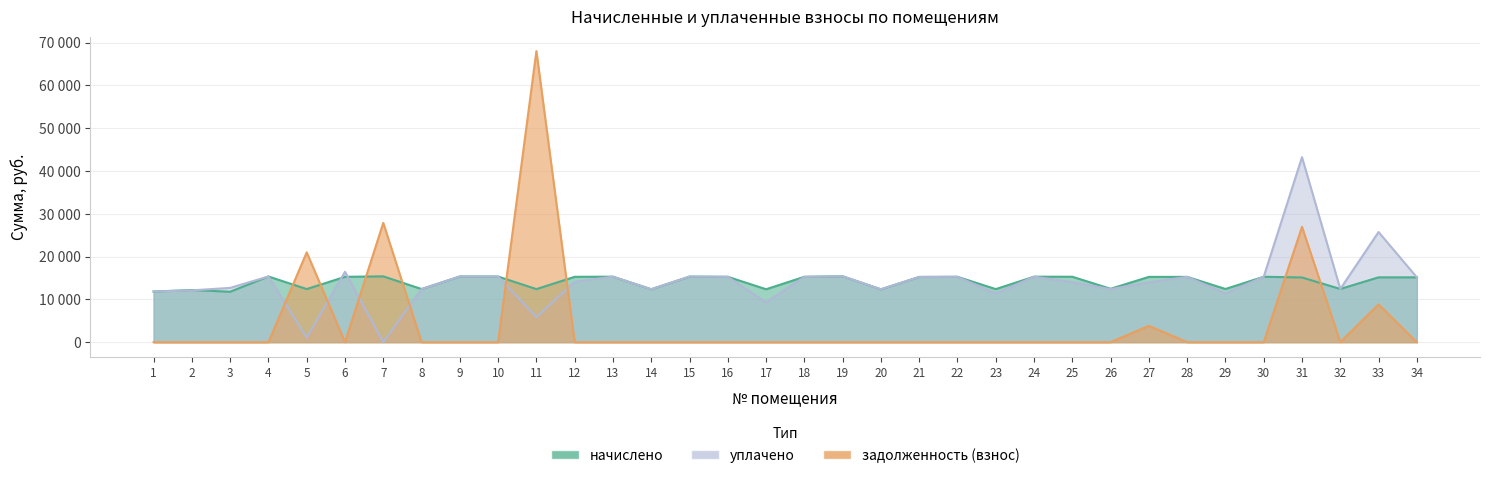

Which series ends up on top after the final intersection of уплачено and начислено?

начислено